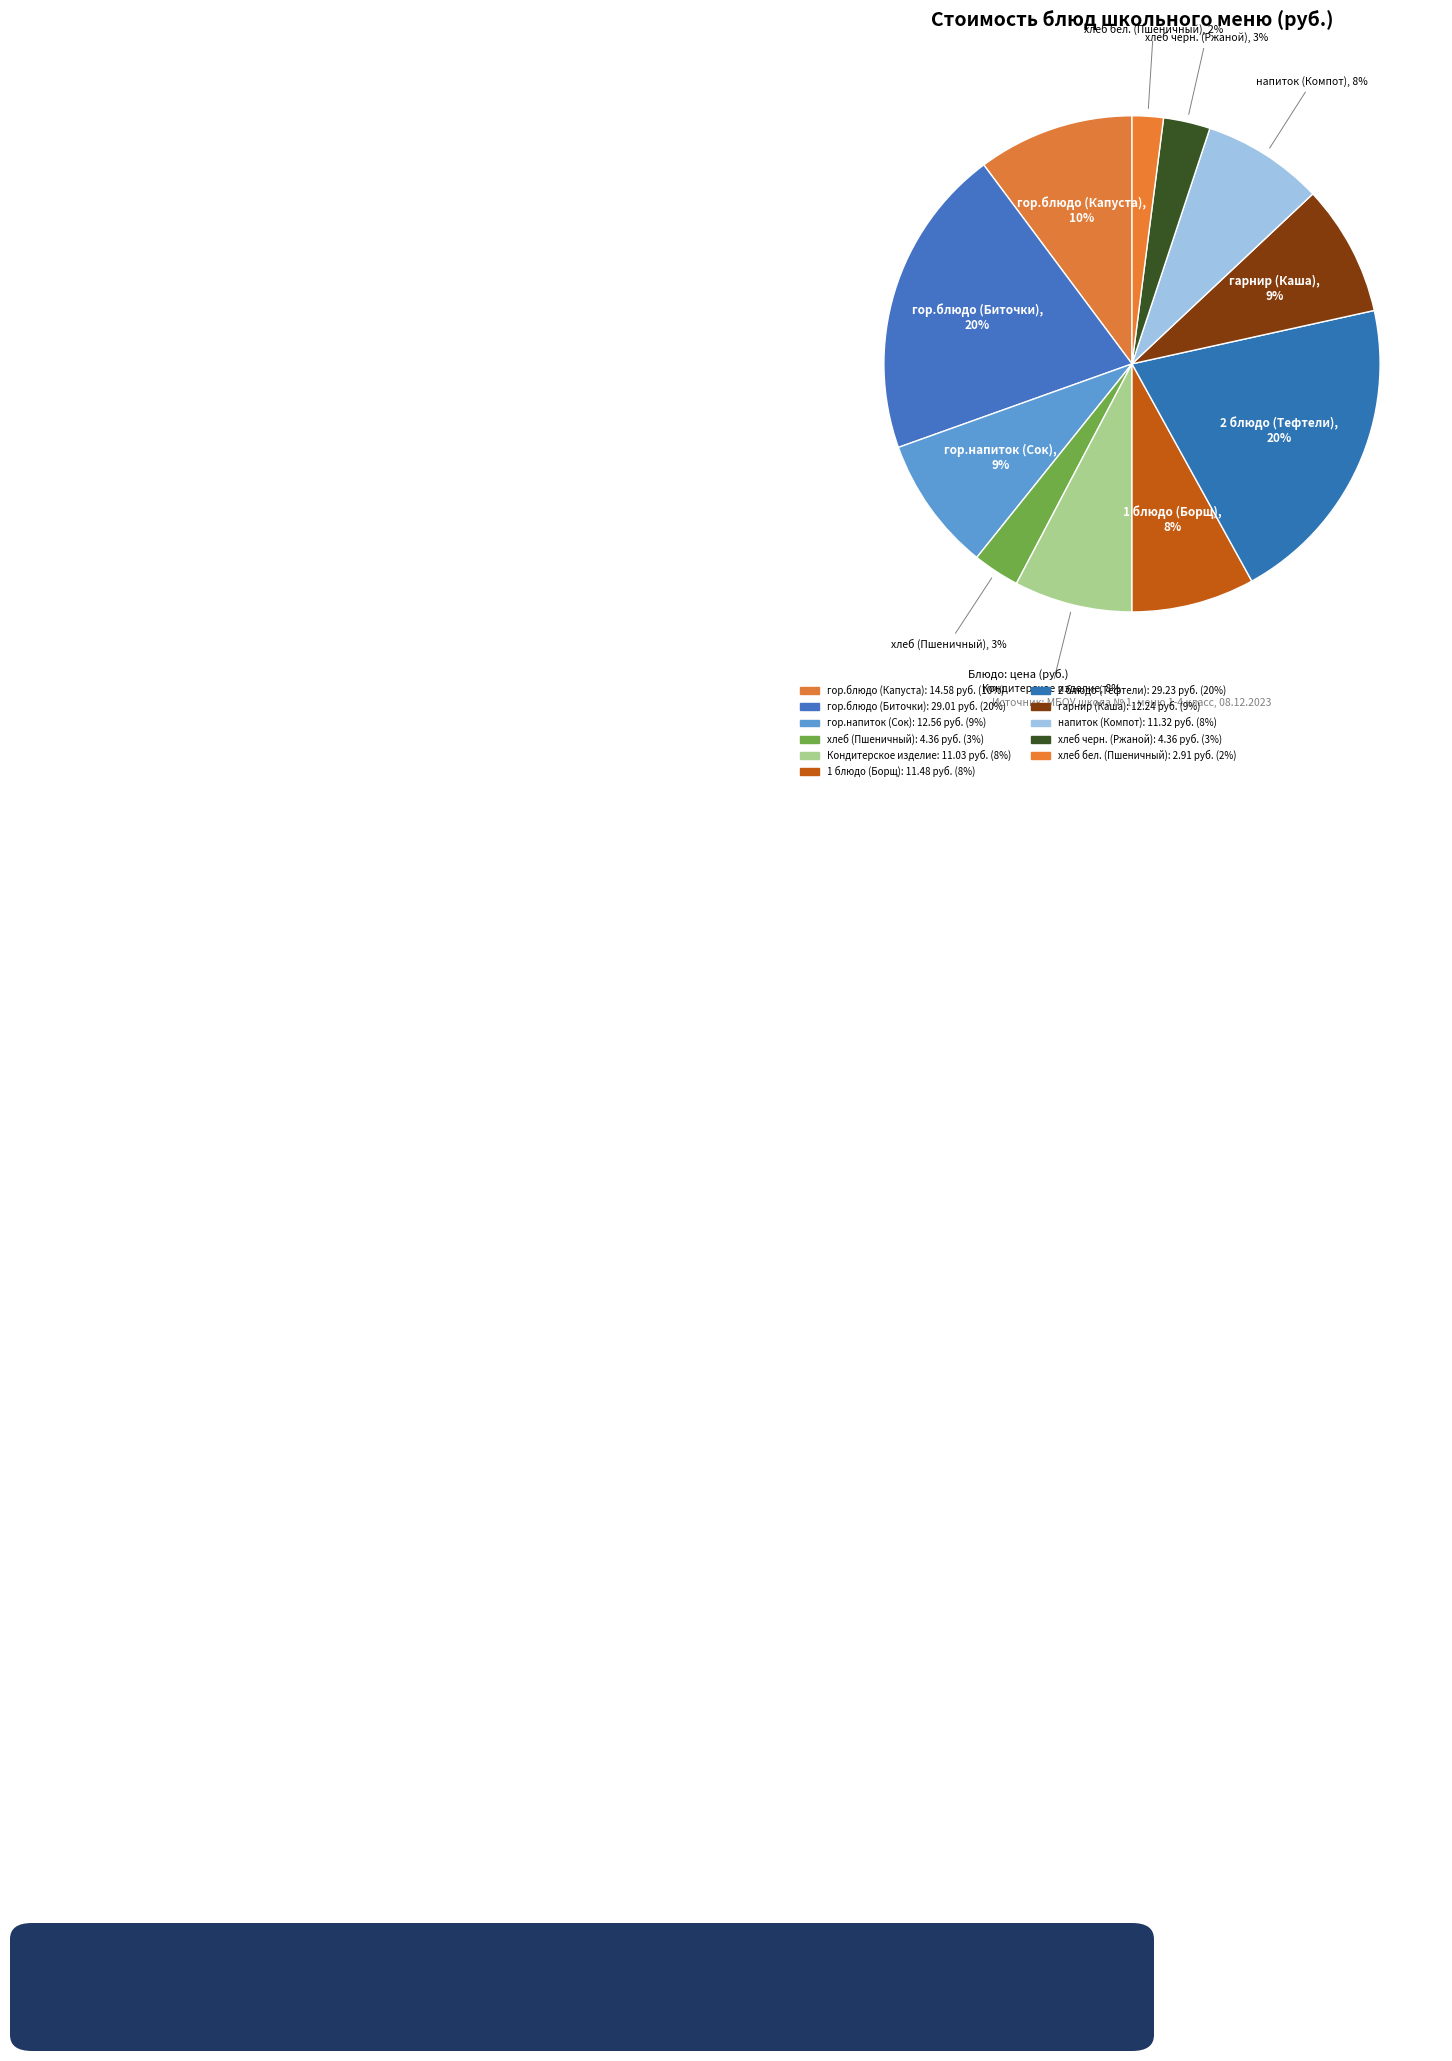

Count the number of slices in the pie.

11